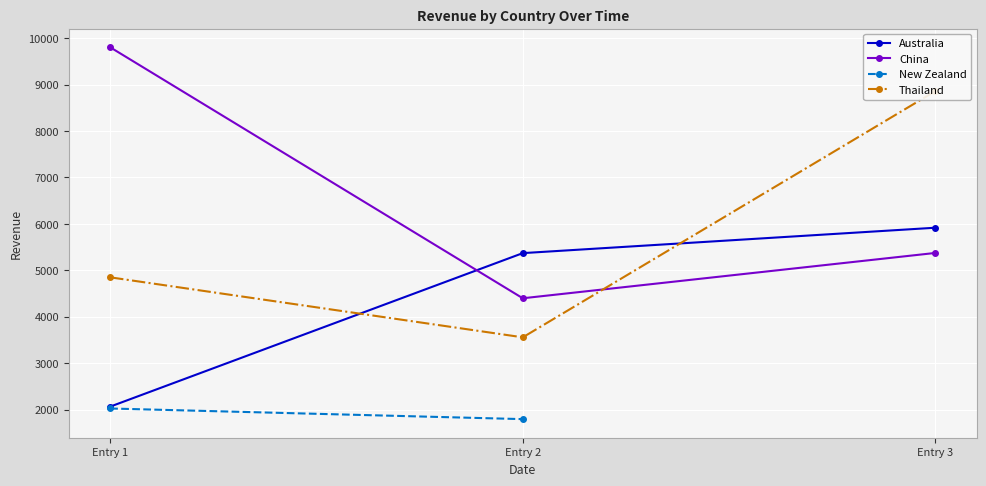

Rank the categories by China value from highest to lowest.

Entry 1, Entry 3, Entry 2